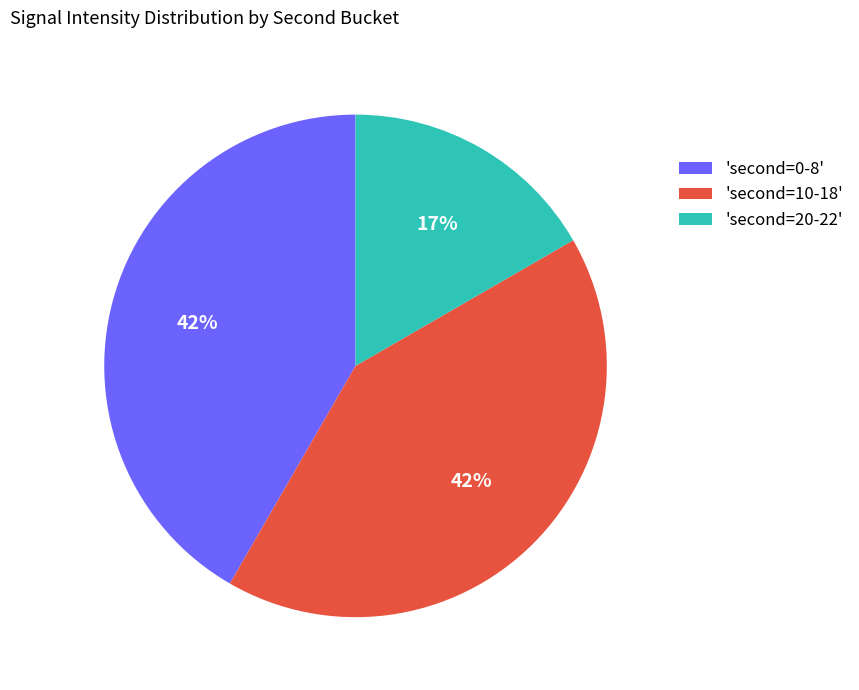

Does any single category account for the majority?

No